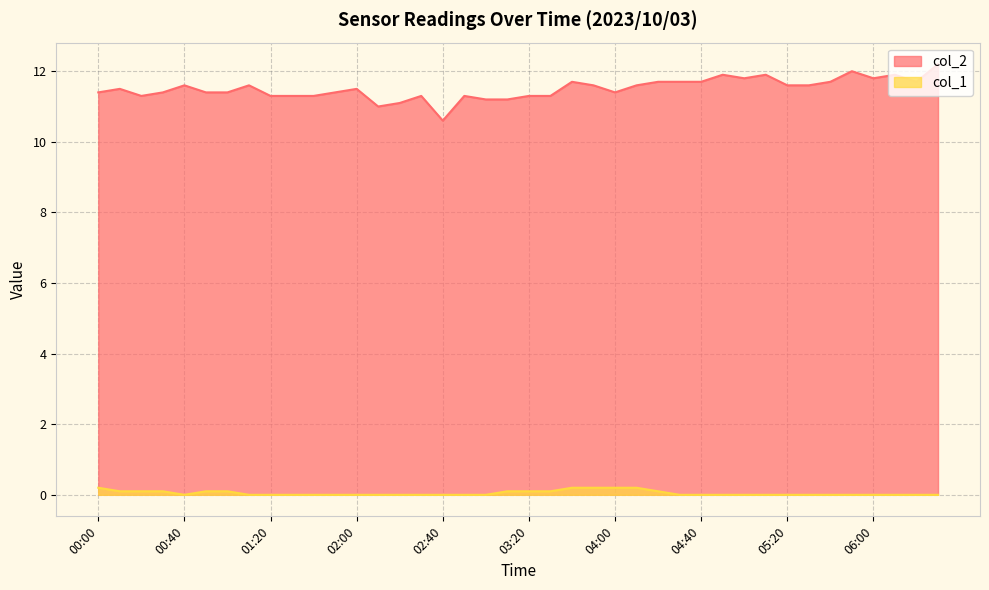

Does the chart have visible grid lines?

Yes